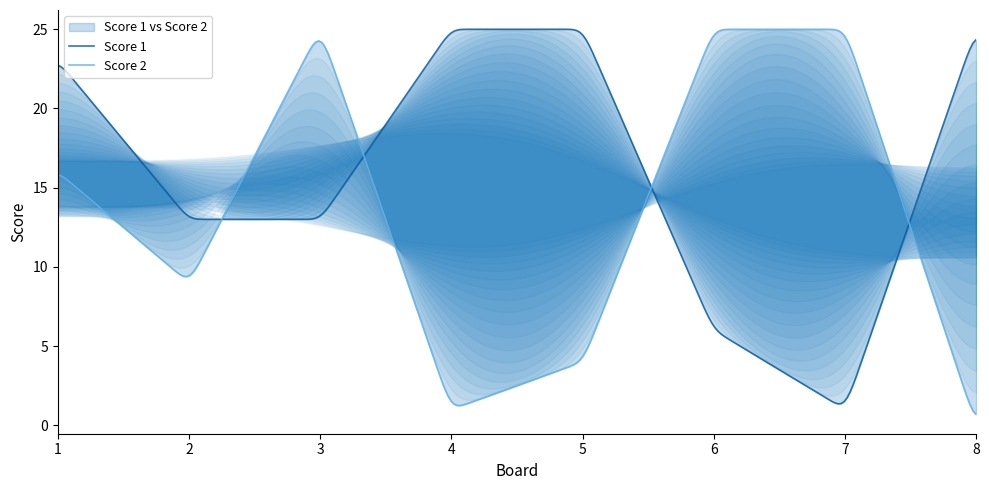

True or false: Score 1 has a value of 3 at 6.

False